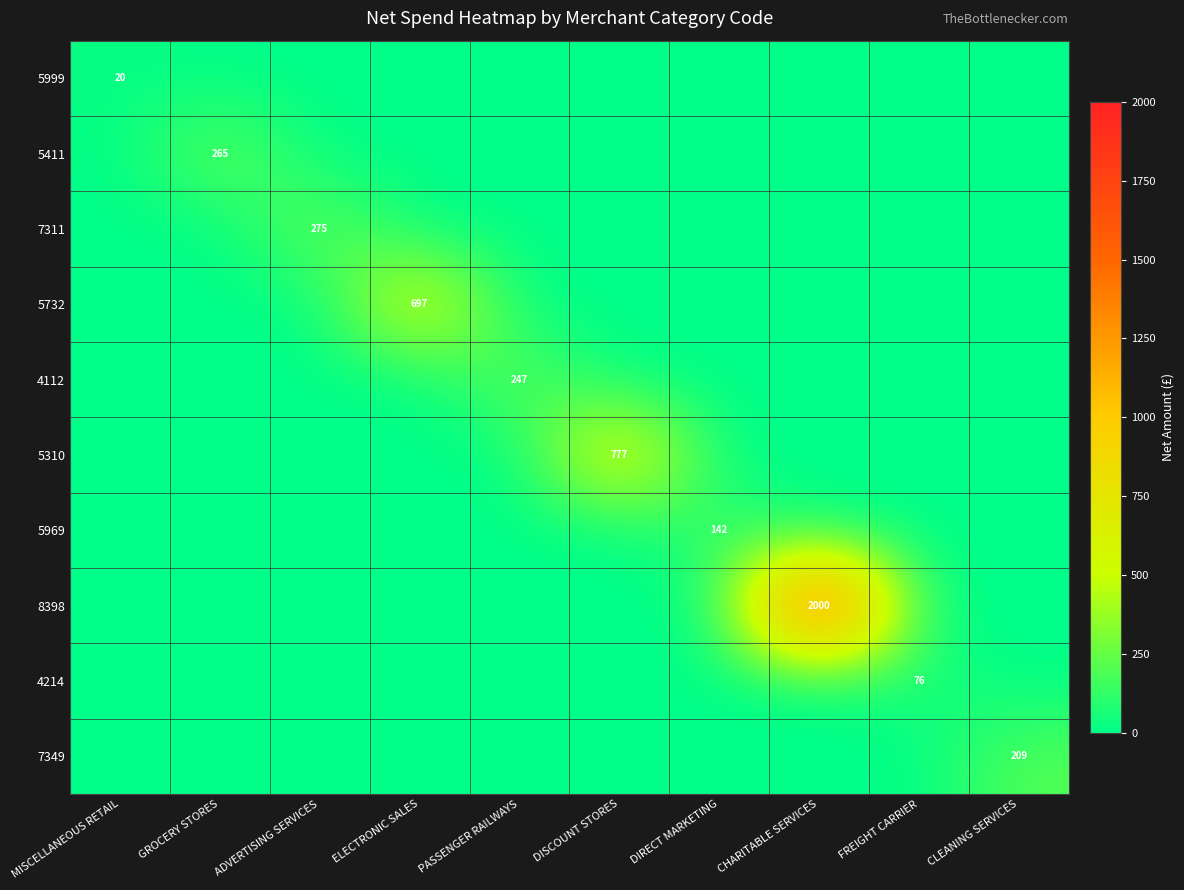

Is it true that 4112 equals 365 at PASSENGER RAILWAYS?

False